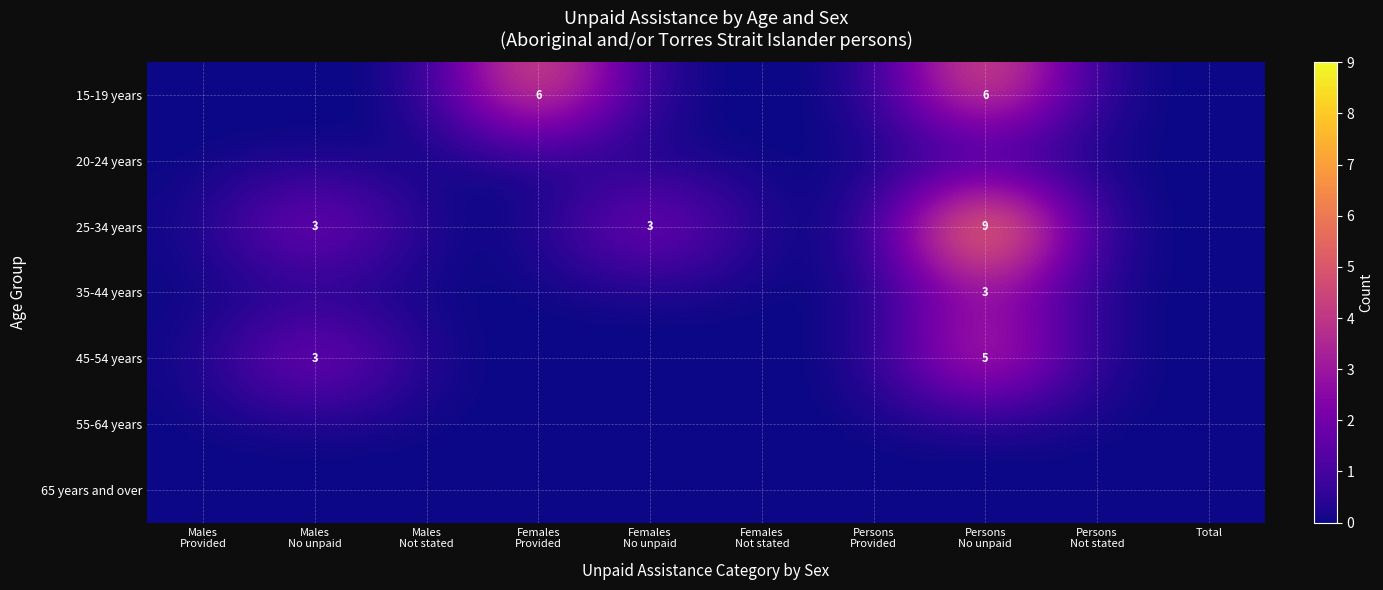

At Persons Not stated, list the series in order from smallest to largest.

15-19 years, 20-24 years, 25-34 years, 35-44 years, 45-54 years, 55-64 years, 65 years and over